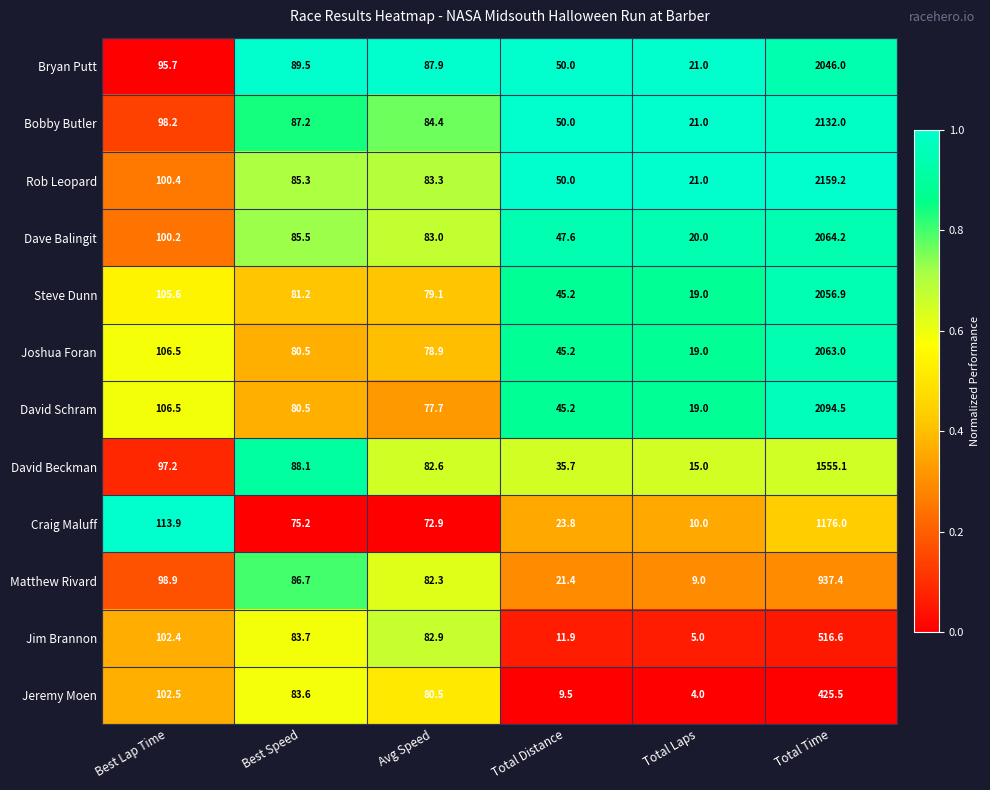

How many distinct data groups are displayed?

12